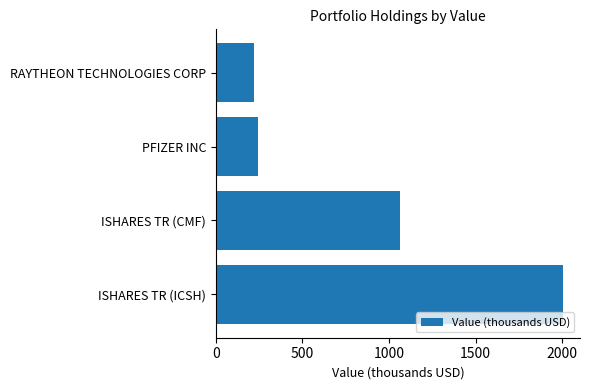

What is the average value?

883